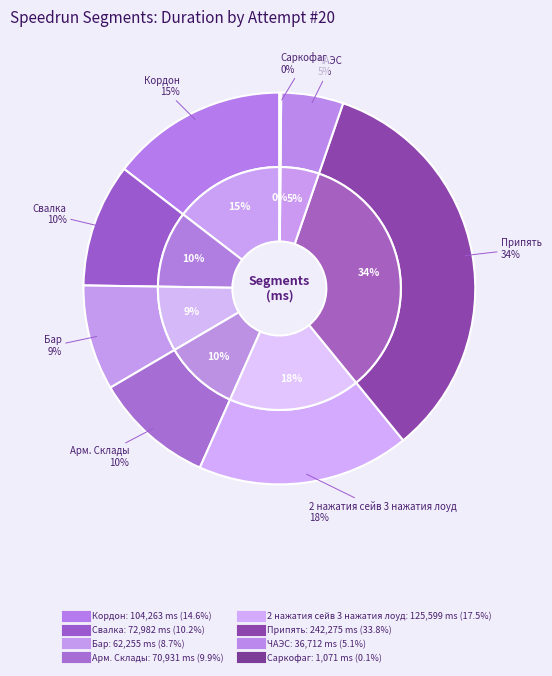

How much of the chart is everything except Свалка?

89.8%